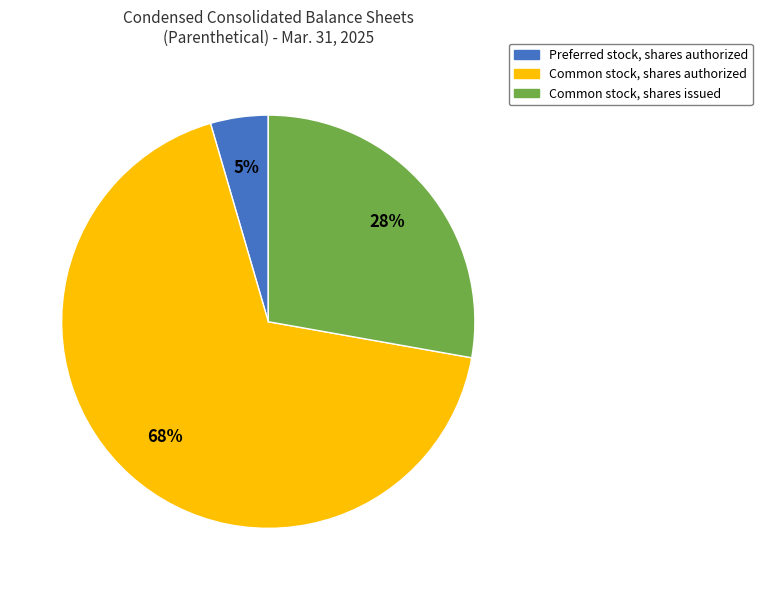

To the nearest percent, what is the average slice percentage?

33%